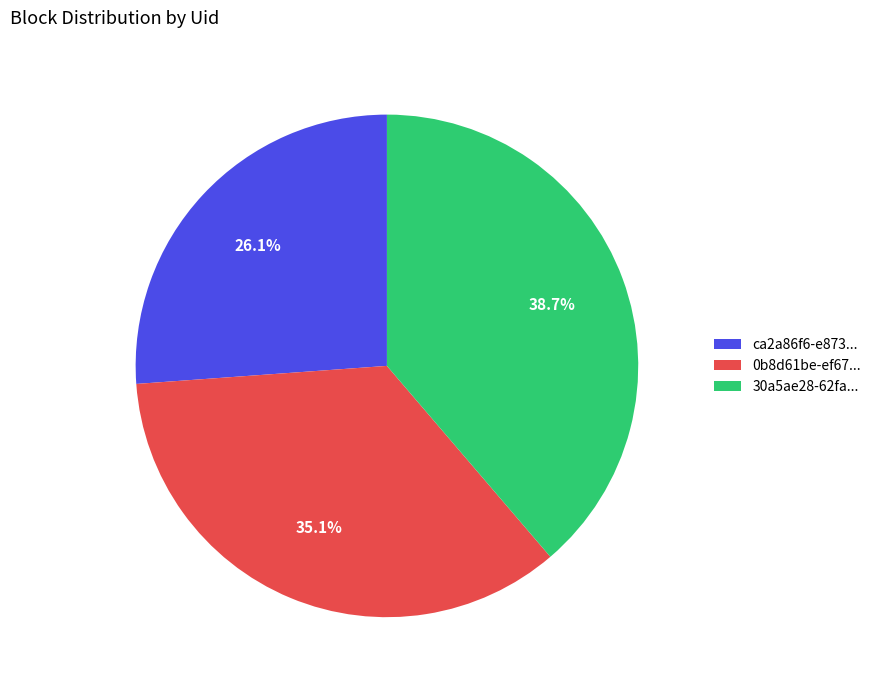

What is the smallest slice in the pie chart?

ca2a86f6-e873...